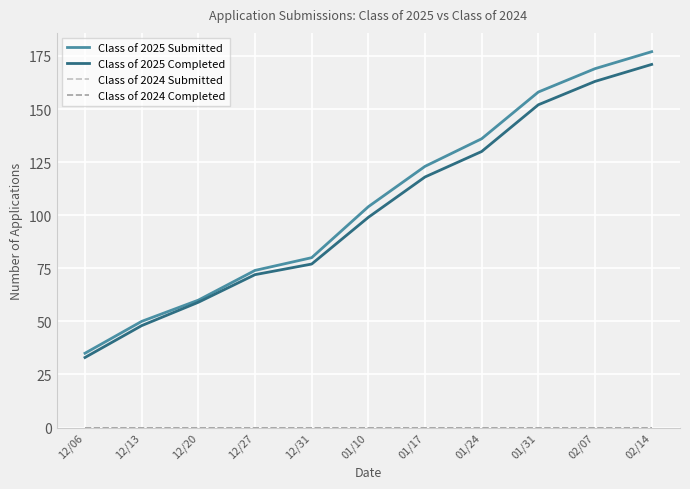

Which category has the lowest value in the Class of 2025 Completed series?

12/06